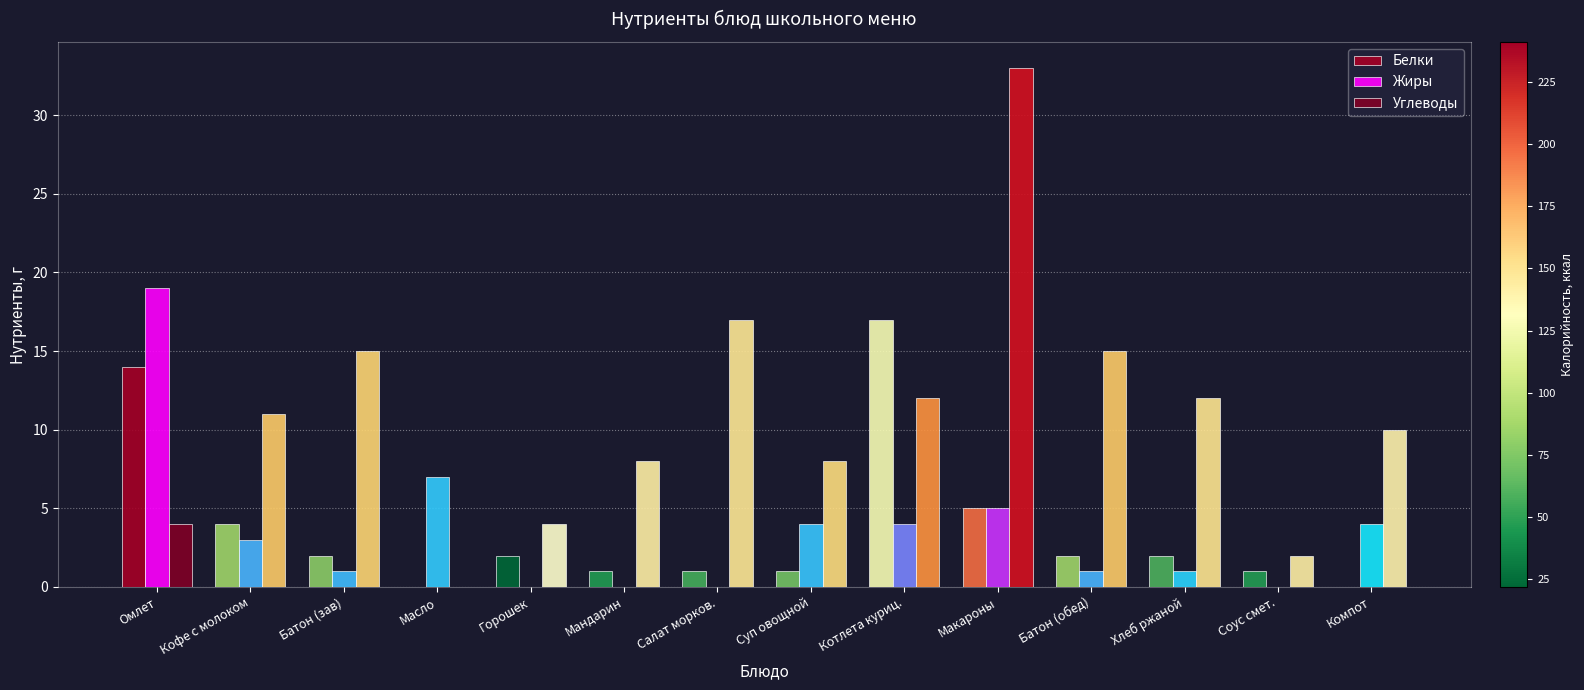

Count the number of data series in this chart.

3